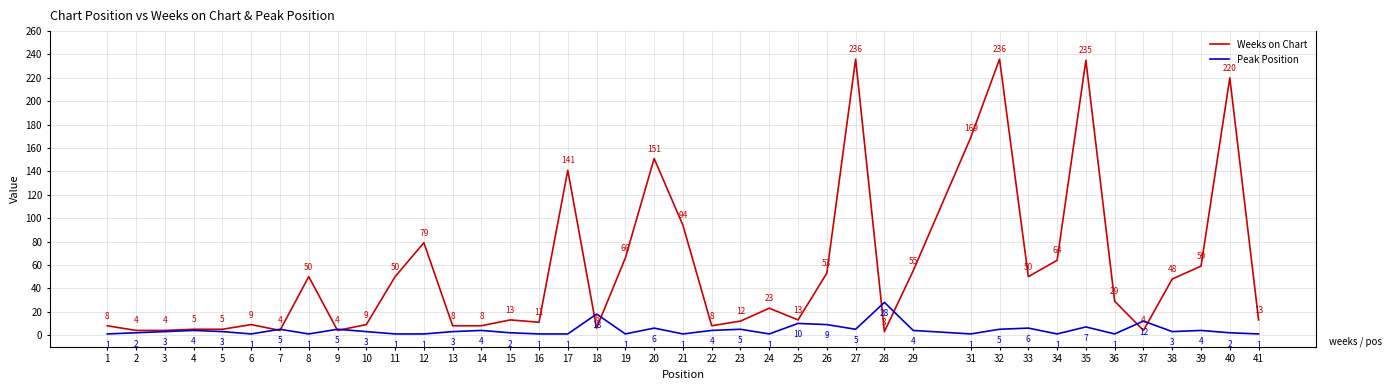

Where do Peak Position and Weeks on Chart first cross each other?

6 and 7